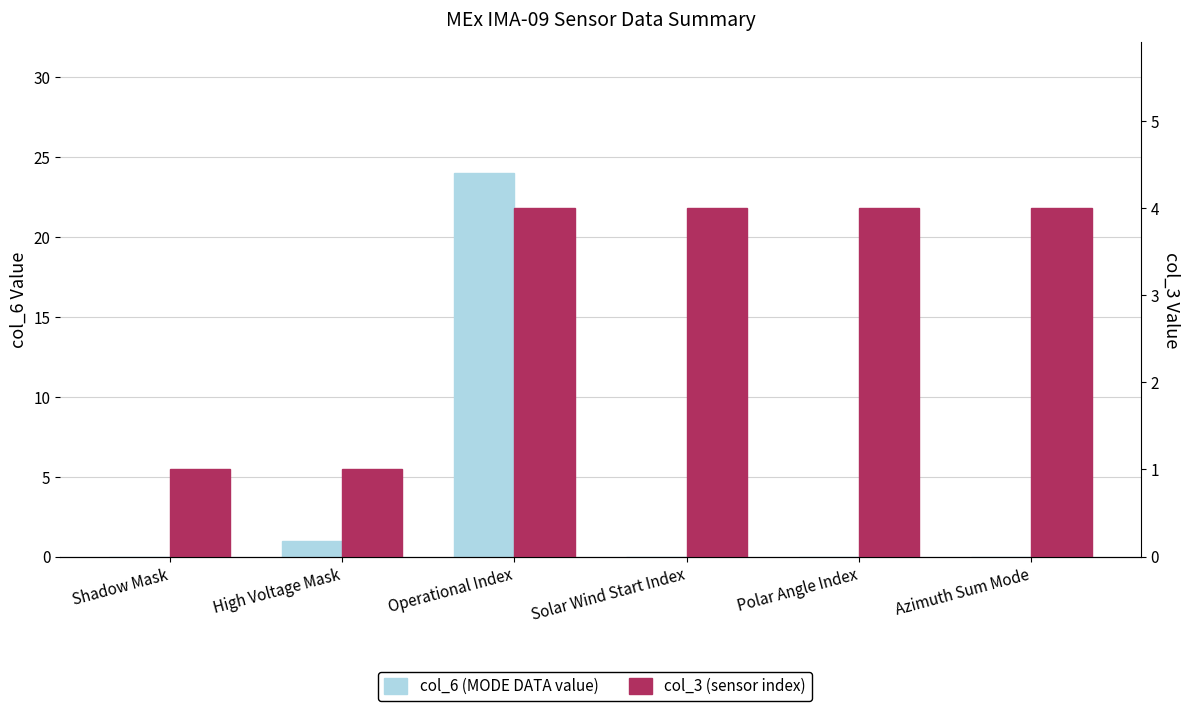

At which label does col_3 (sensor index) reach its peak?

Operational Index